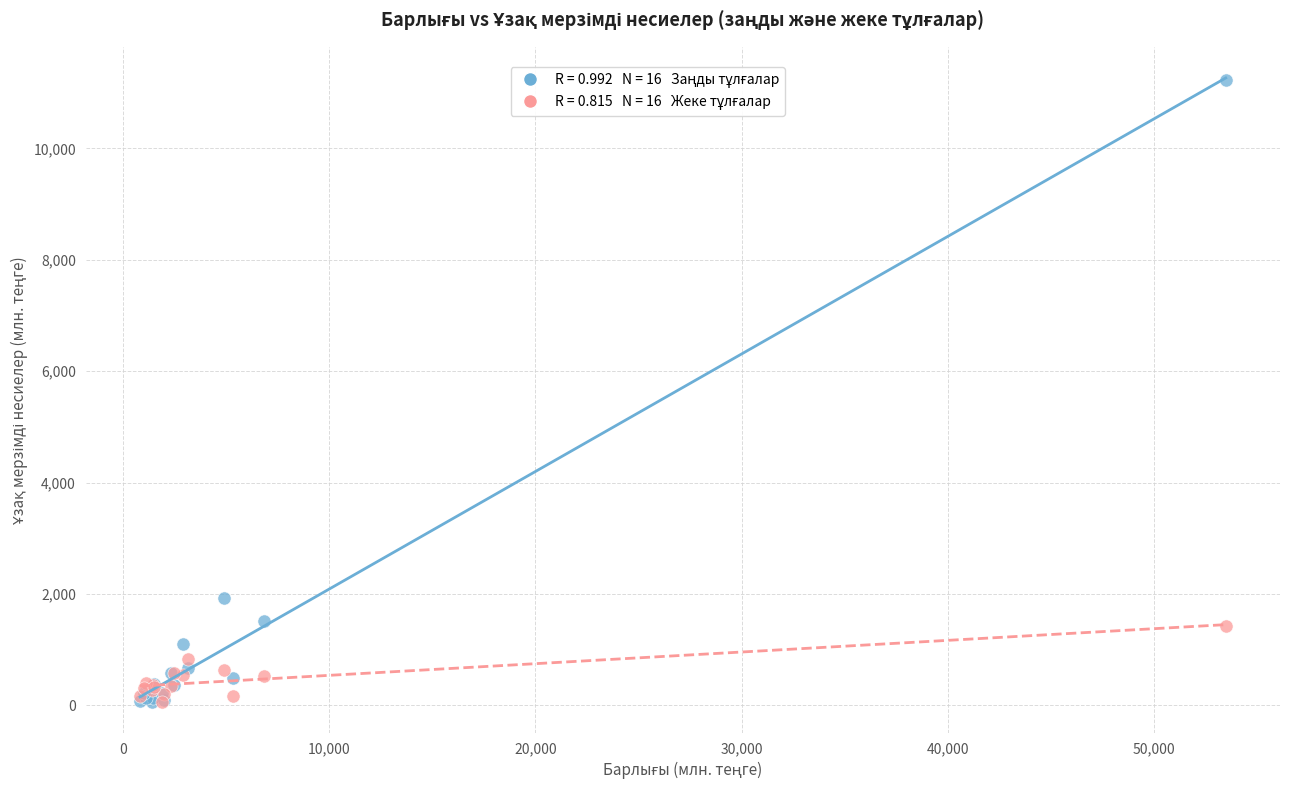

Across all series, what Y value is closest to 5646?

1932.8